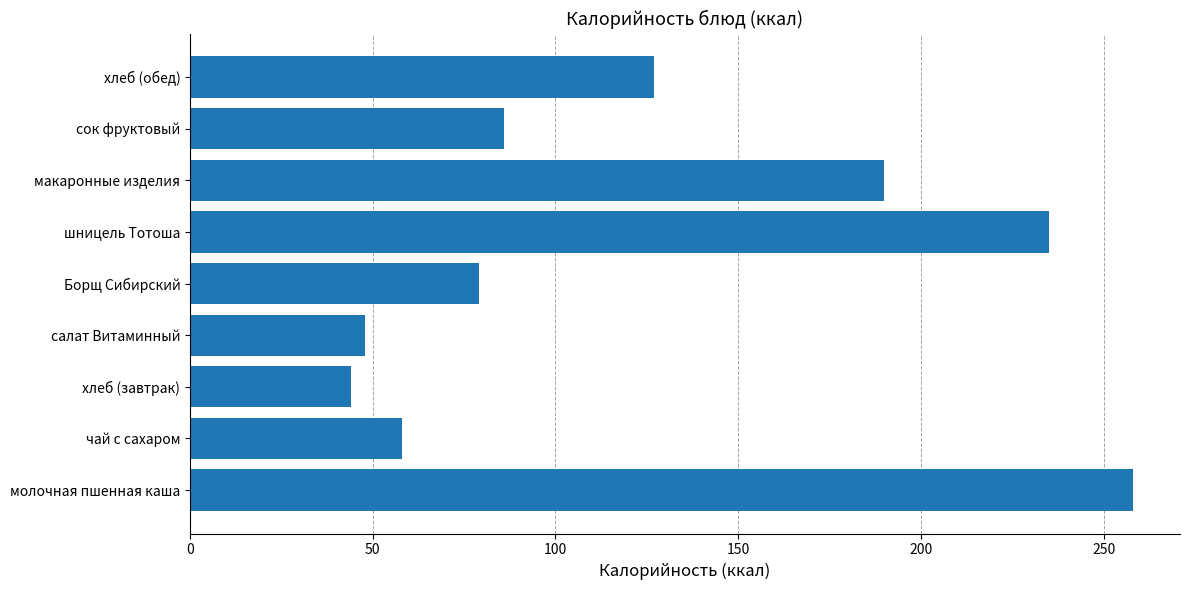

At which label is the value closest to 151?

хлеб (обед)